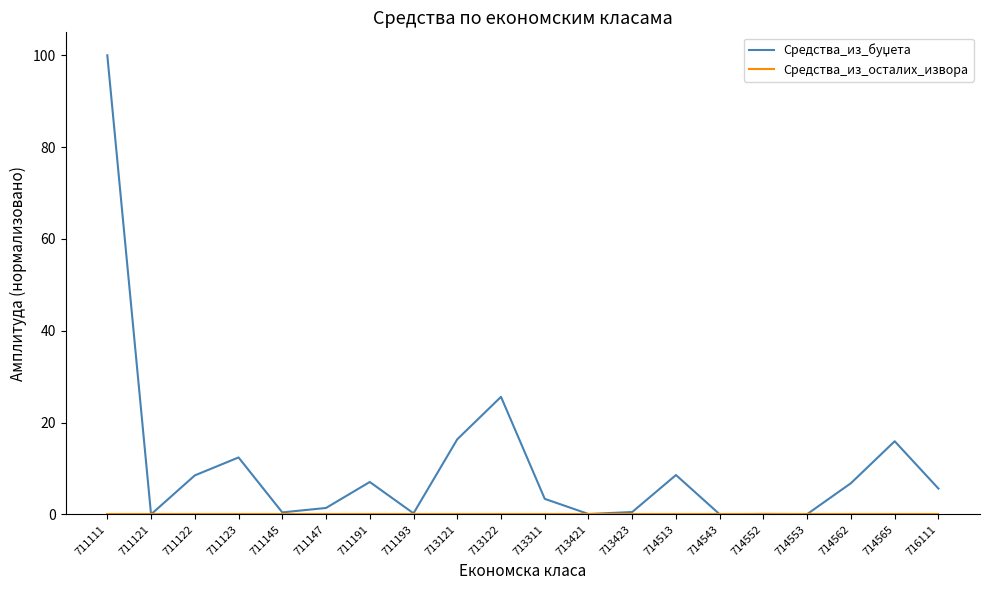

Which category has the highest value across all series?

711111